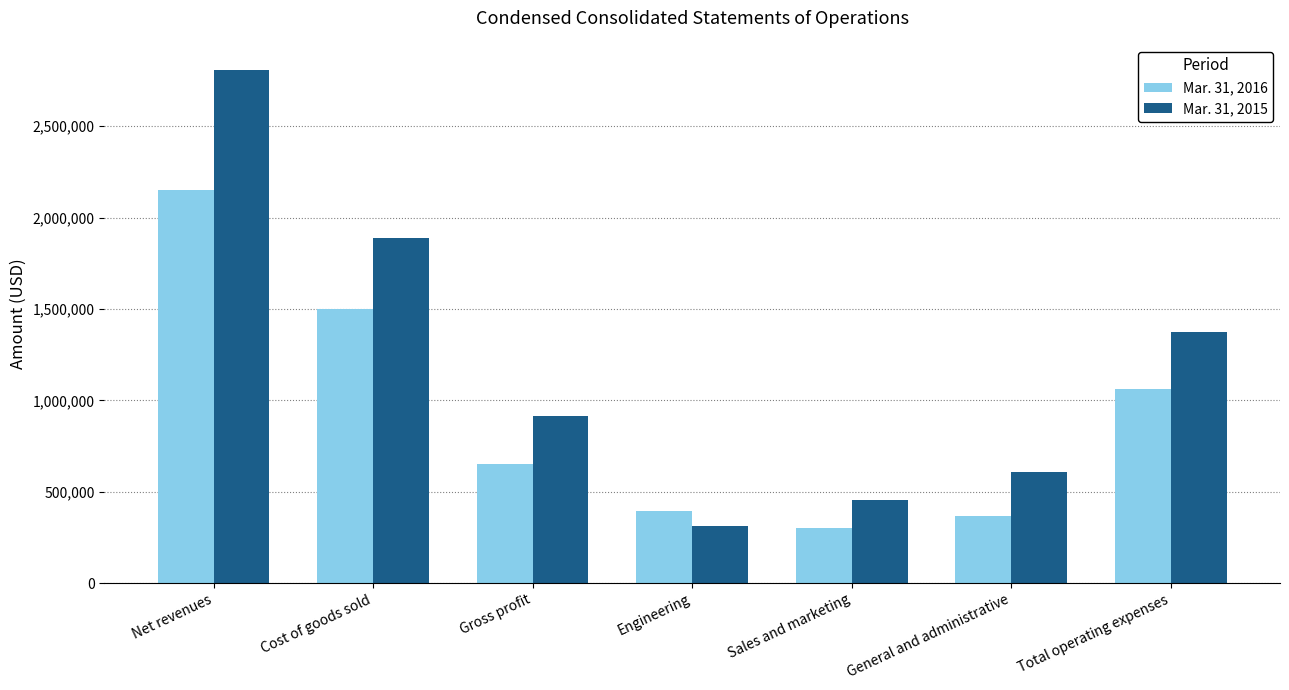

What is the difference between the maximum and second lowest values in the Mar. 31, 2015 series?

2353000